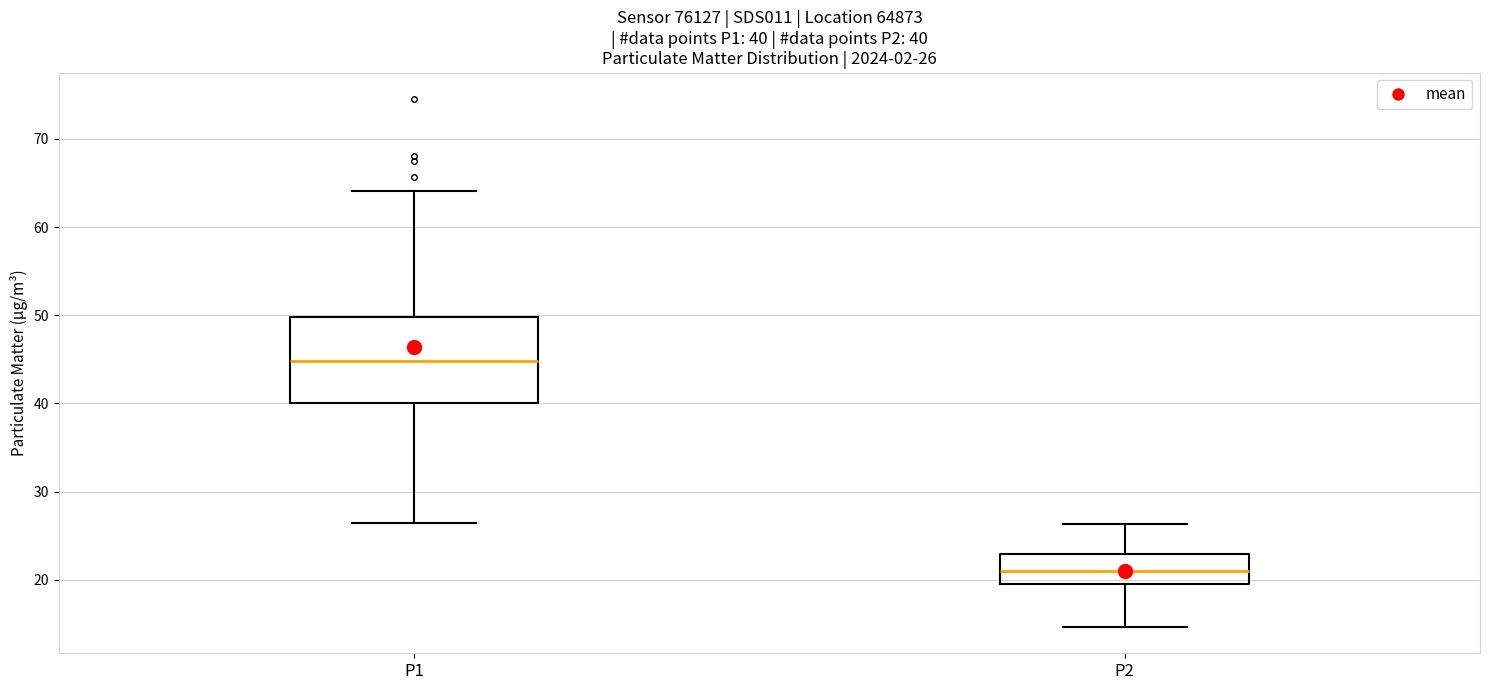

Comparing the boxes themselves (not the whiskers), which one is the tallest?

P1